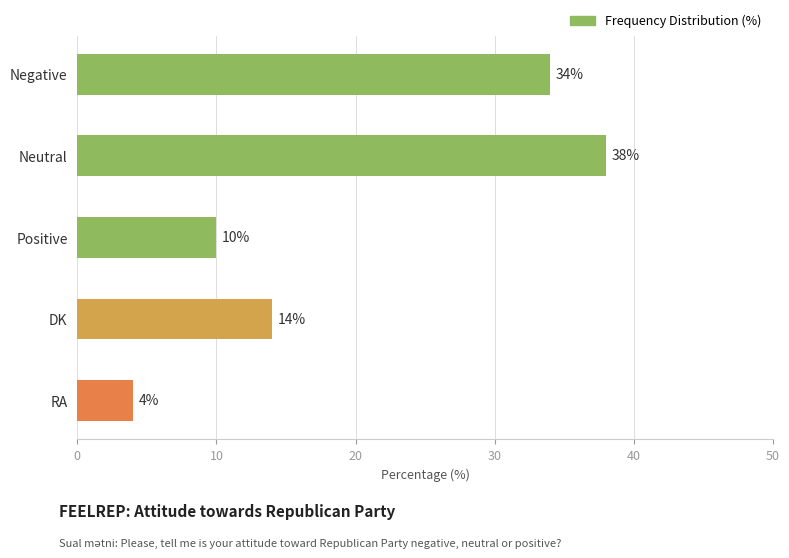

What is the average value?

20